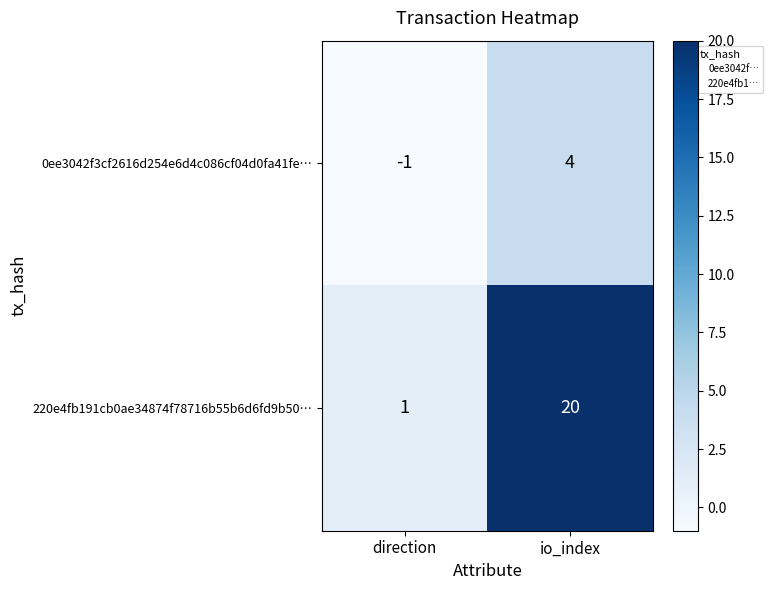

What is the difference between the 220e4fb191cb0ae34874f78716b55b6d6fd9b50… values at io_index and direction?

19